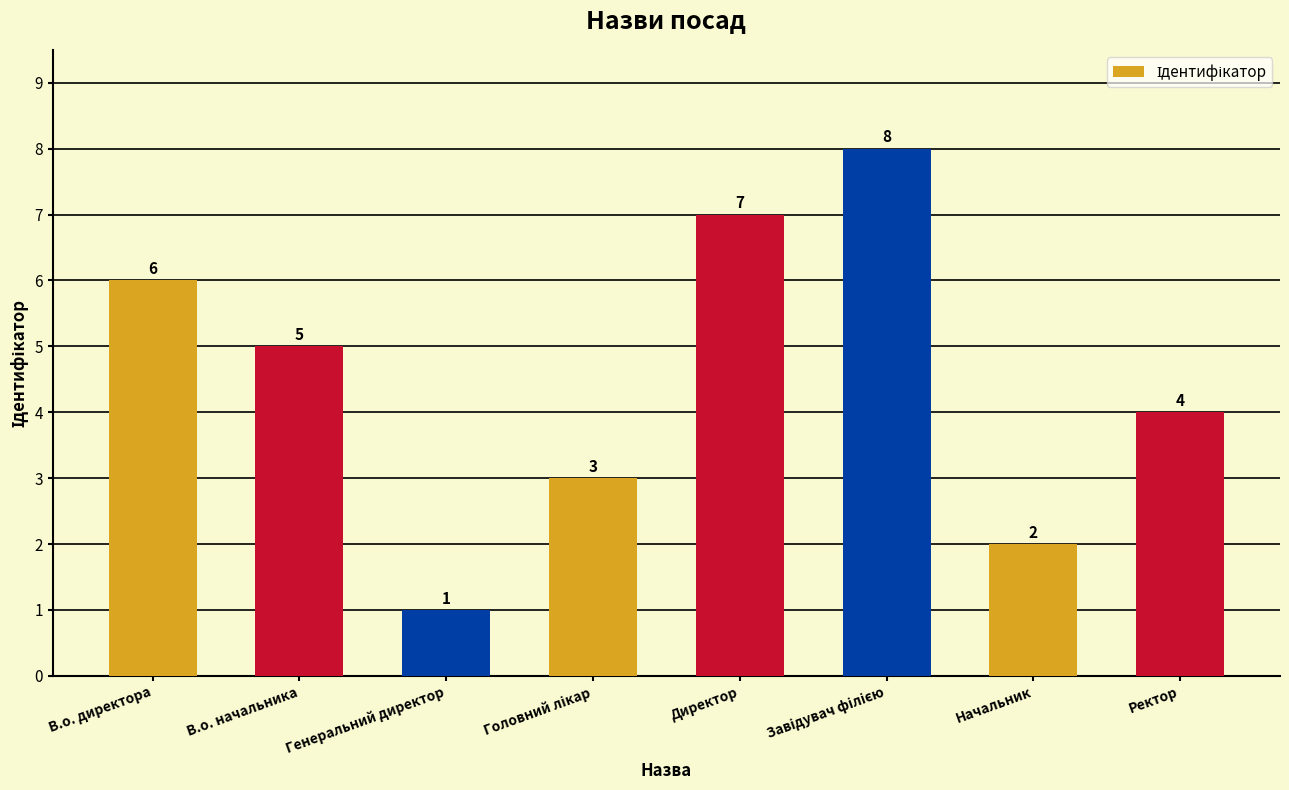

What is the difference between the second highest and minimum values?

6